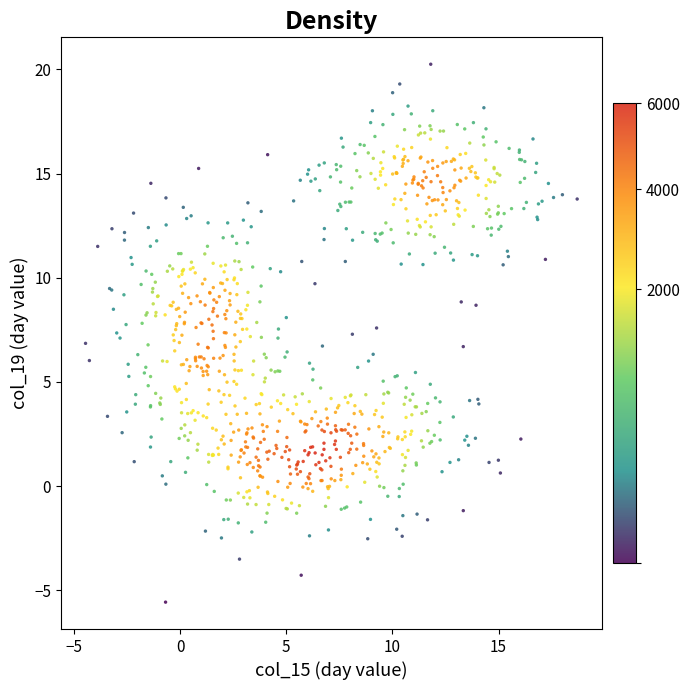

What is the range of Y values (max minus min)?

25.8